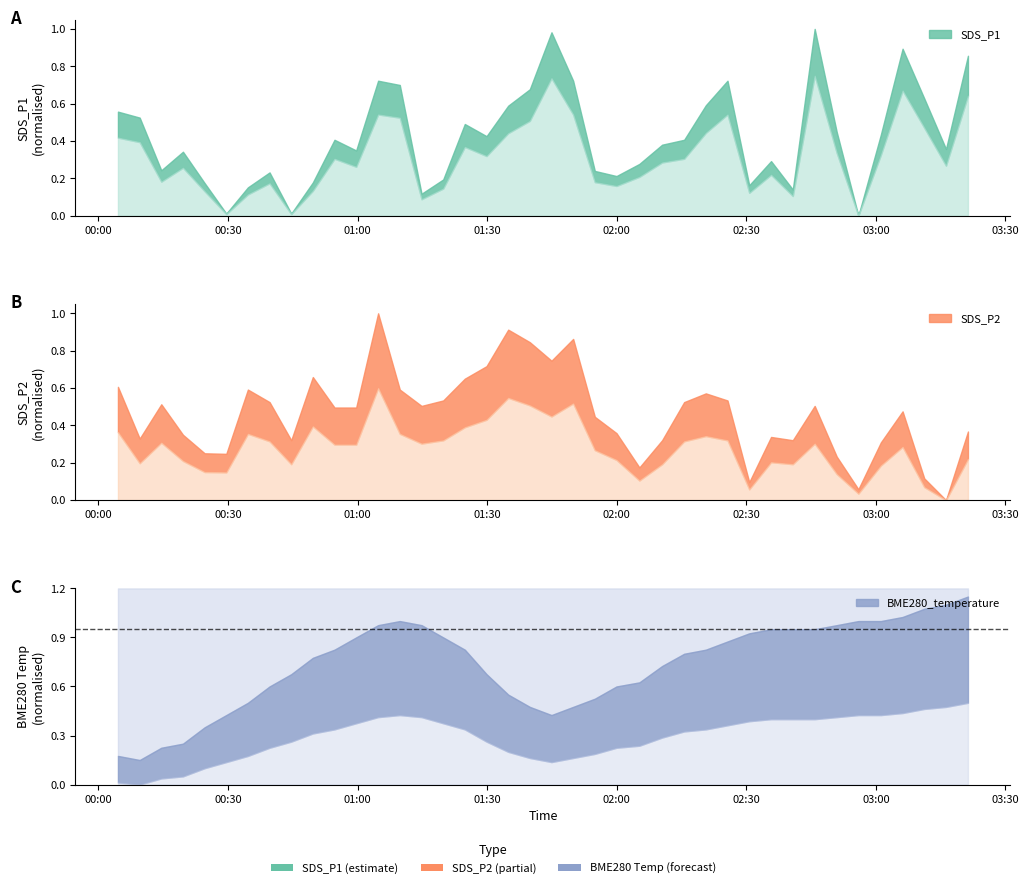

What is the label of the 10th point from the right?

2021/11/18 02:35:44